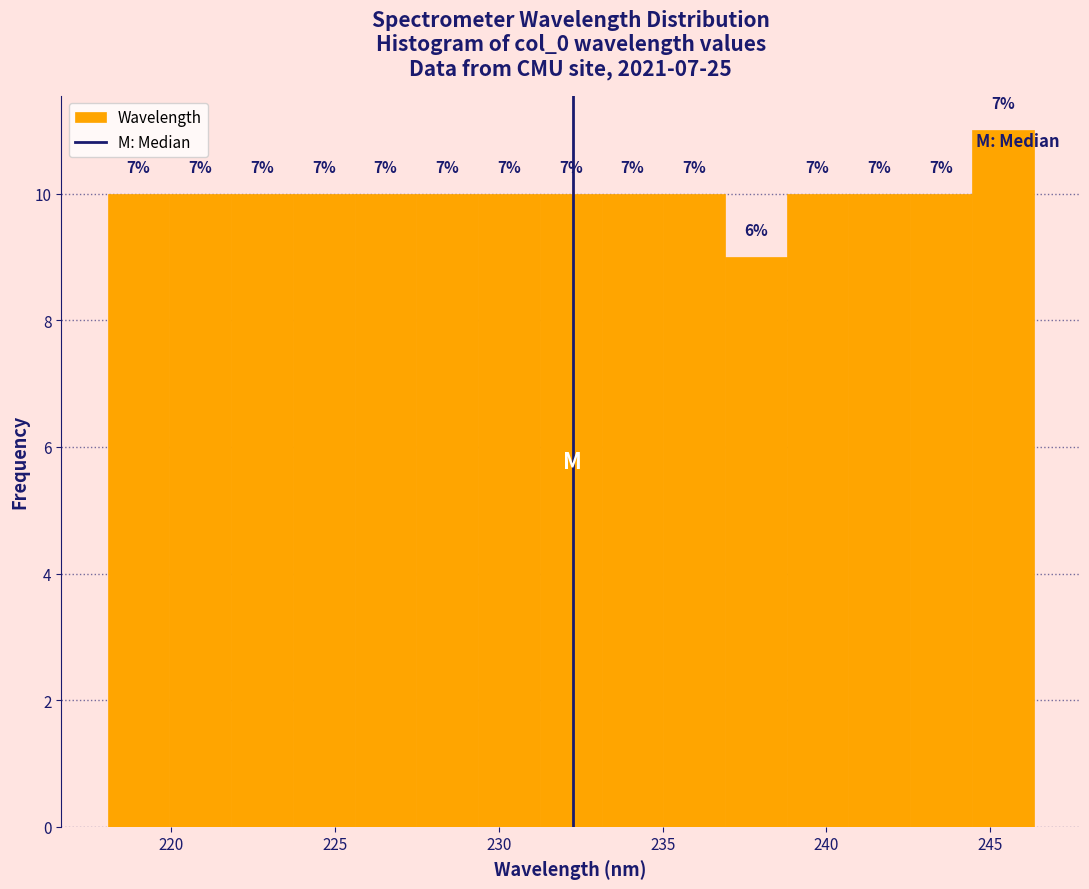

Read against the x-axis, roughly where is the centre of the tallest bar?

245.5